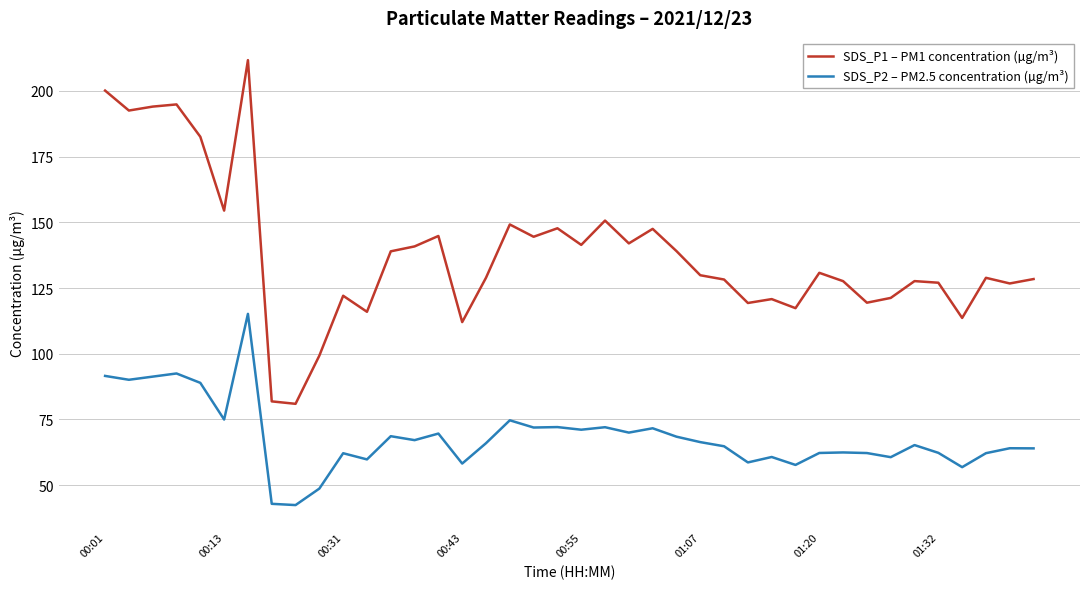

Which series has the largest range (max minus min)?

SDS_P1 – PM1 concentration (µg/m³)